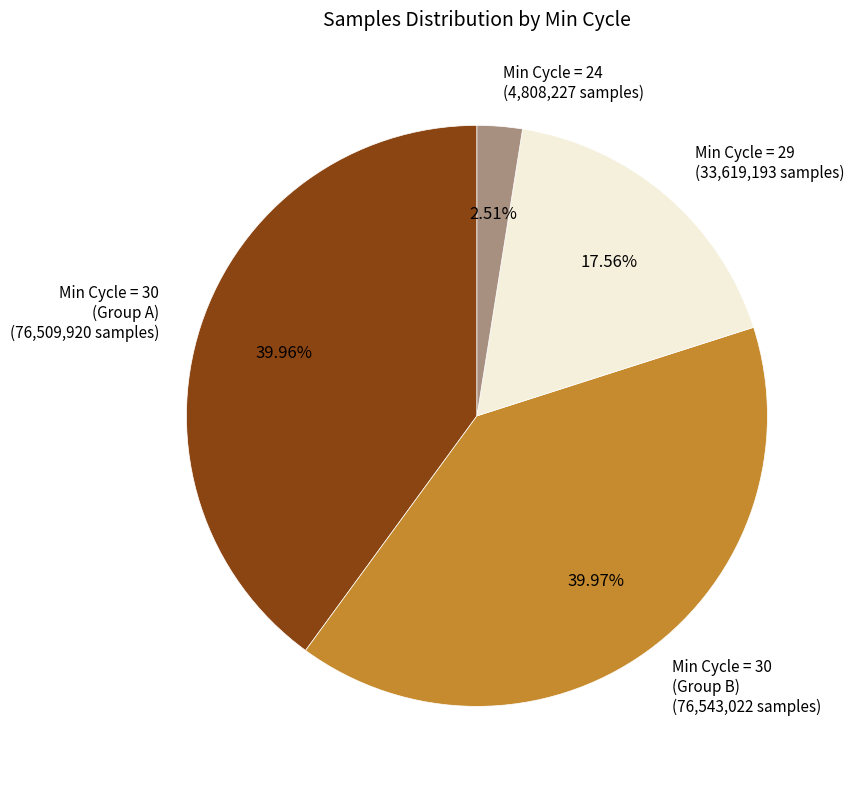

Between Min Cycle = 30 (Group A) and Min Cycle = 29, which is larger?

Min Cycle = 30 (Group A)